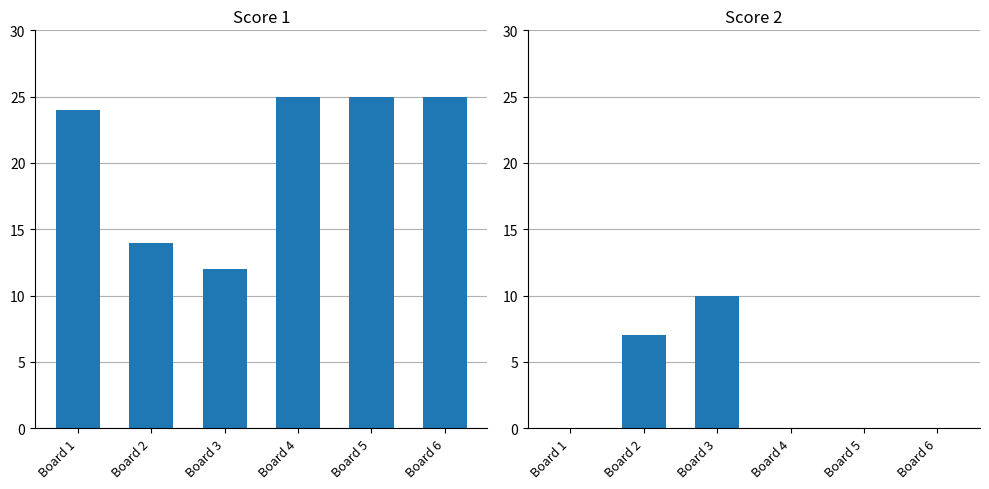

The Score 1 series shows 13 at Board 5. True or false?

False